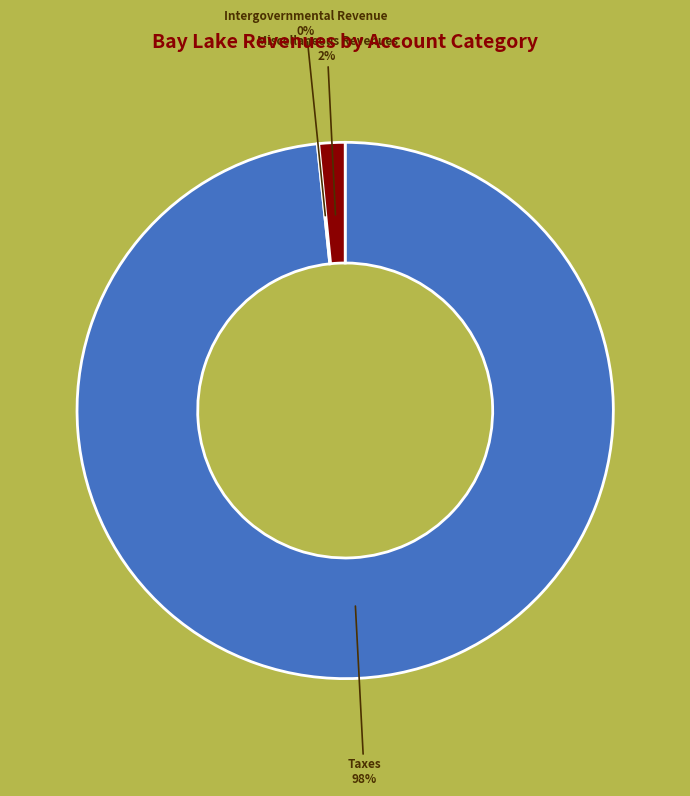

Is there a majority slice in this chart?

Yes